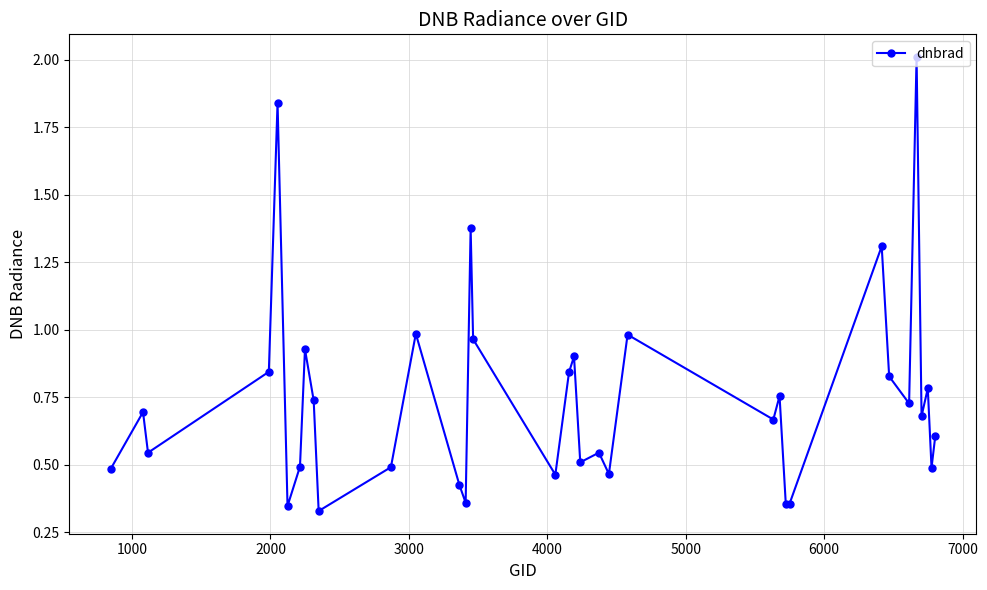

Does the chart display data point markers on the line(s)?

Yes